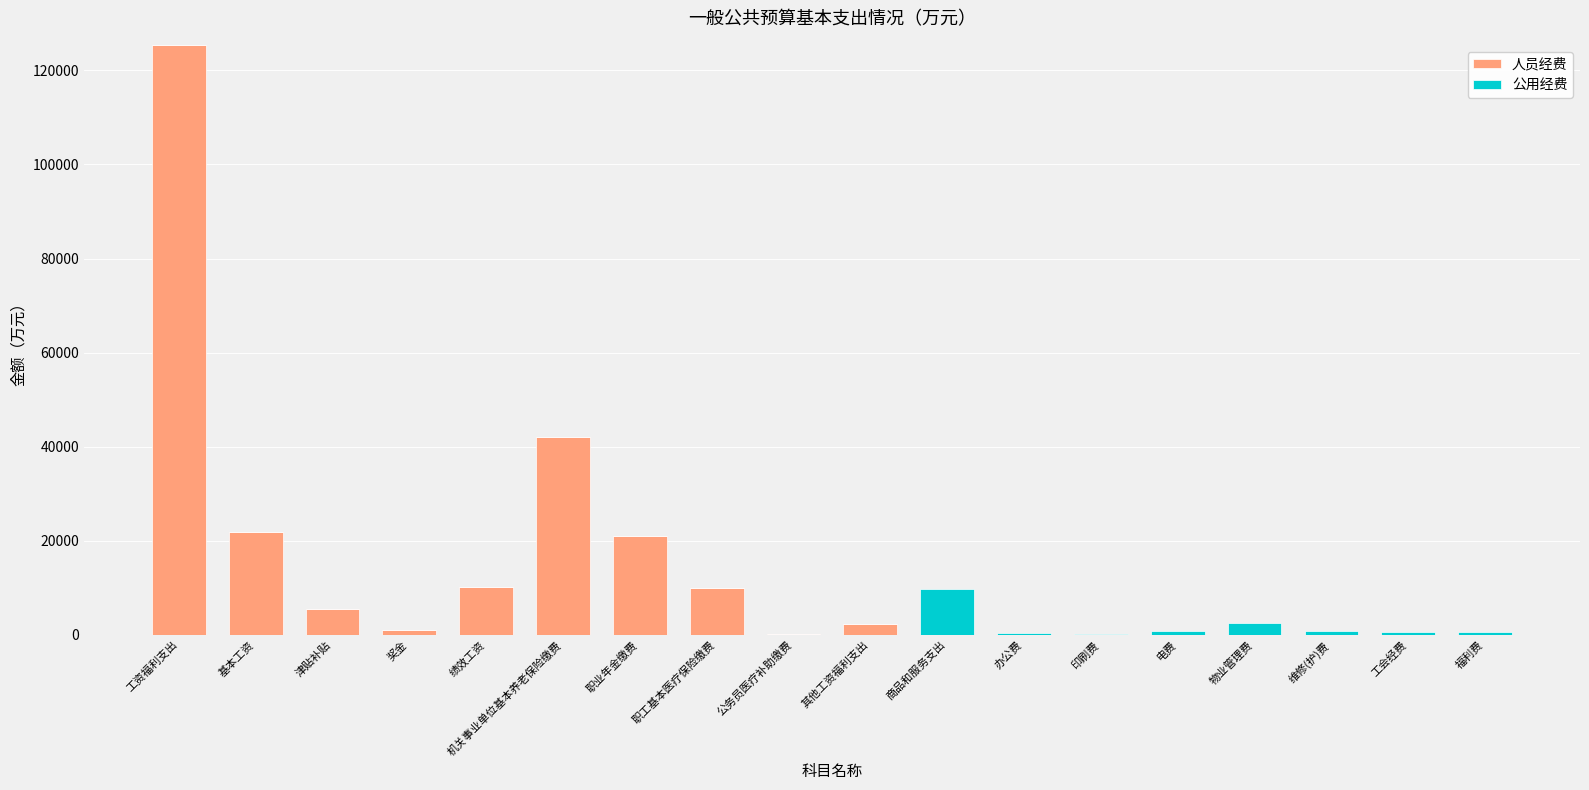

What value does the 人员经费 series have at 绩效工资?

10126.5